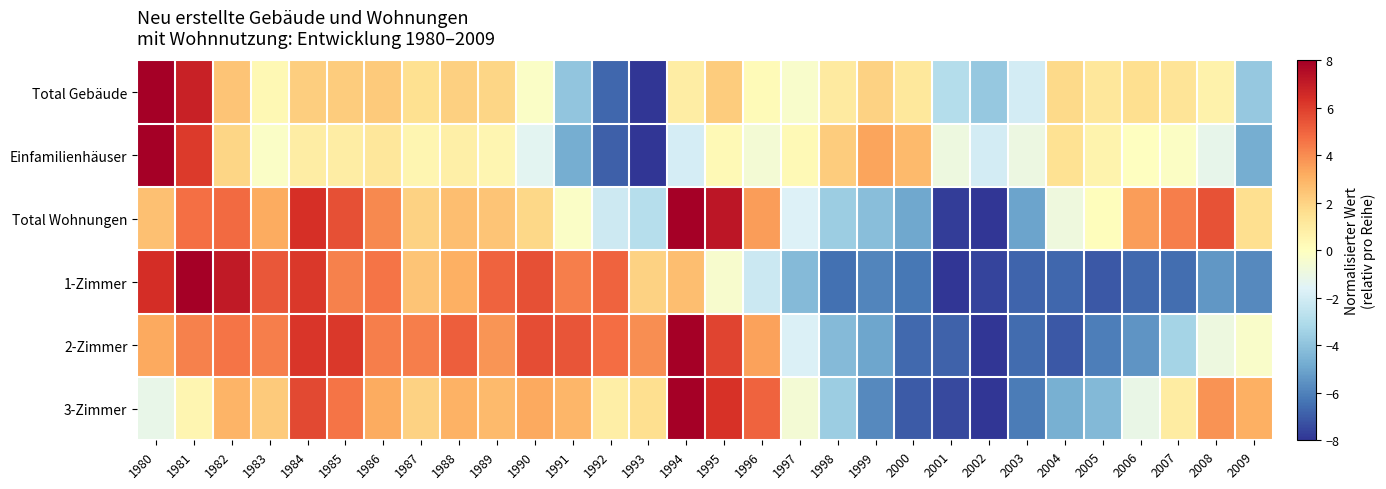

At how many categories does at least one series exceed 0?

27